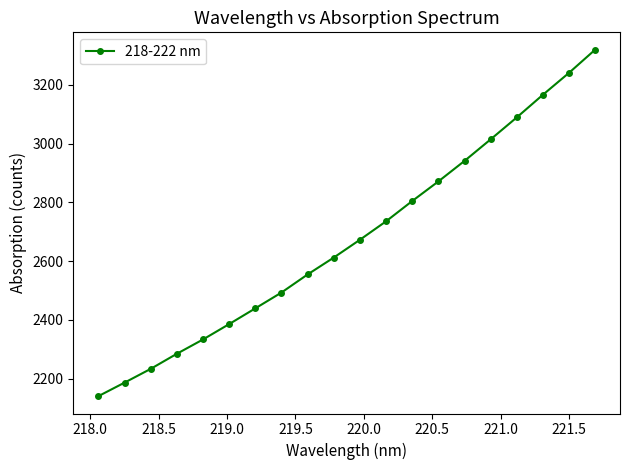

True or false: the data has more than 1 interior local peaks.

False